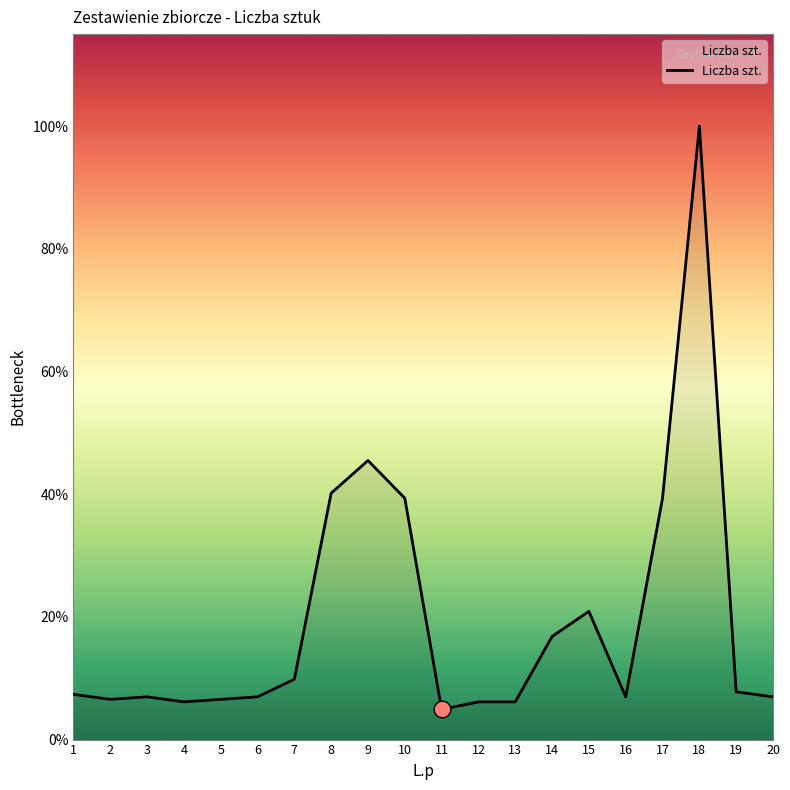

Is this an area chart (filled region under the line)?

Yes